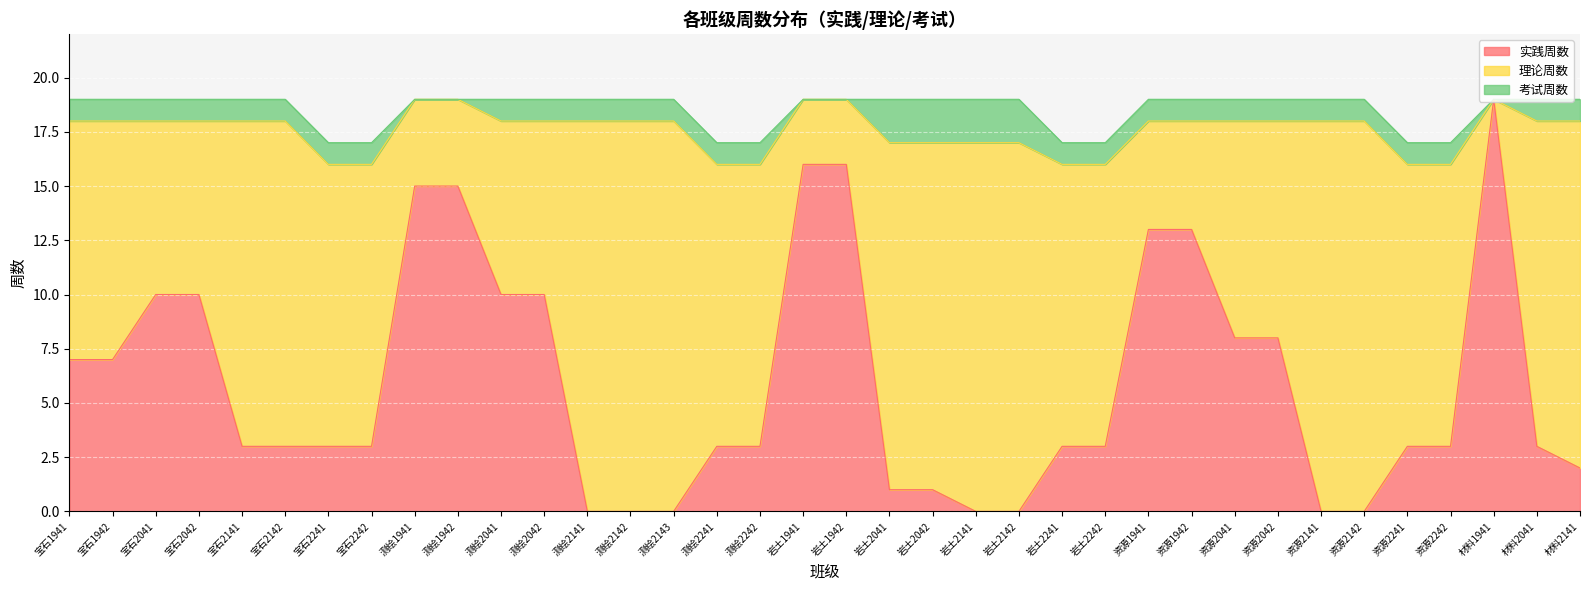

At 宝石2241, list the series in order from smallest to largest.

考试周数, 实践周数, 理论周数